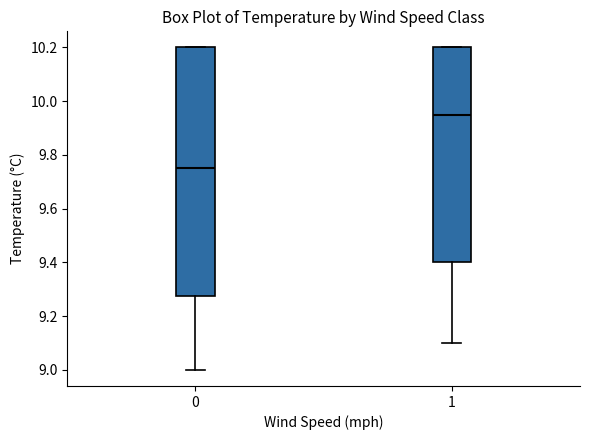

Where is the upper edge of the box at x = 0 on the y-axis? The values are not printed on the chart, so give them approximately, as read against the axis.

10.20